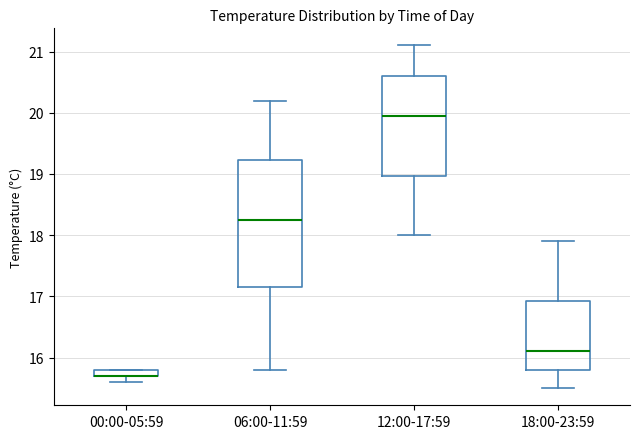

Which box is the tallest, from its lower edge to its upper edge?

06:00-11:59